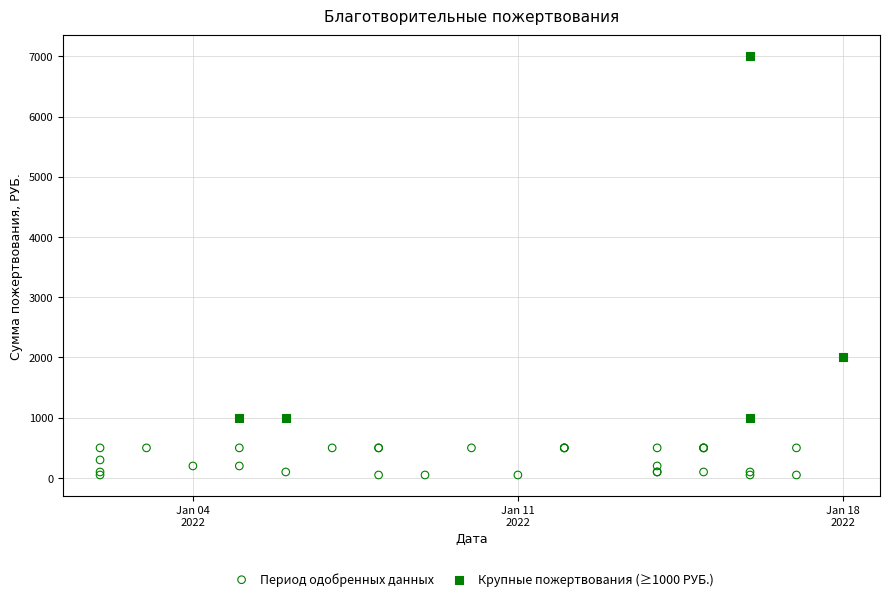

Which series reaches the minimum Y coordinate?

Период одобренных данных